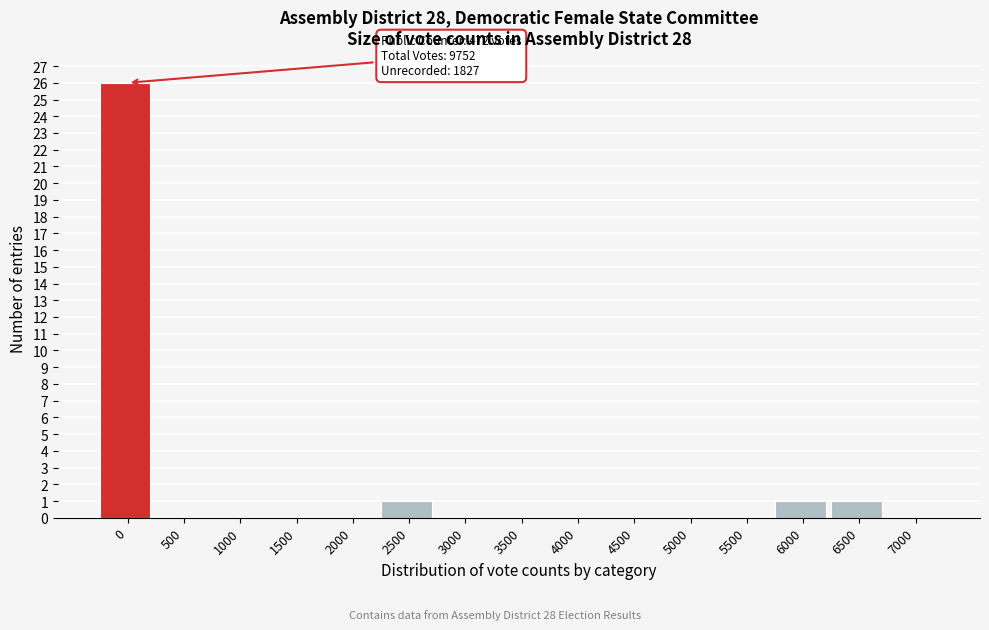

Reading left to right, list all the values displayed in this chart.

0=26	500=0	1000=0	1500=0	2000=0	2500=1	3000=0	3500=0	4000=0	4500=0	5000=0	5500=0	6000=1	6500=1	7000=0